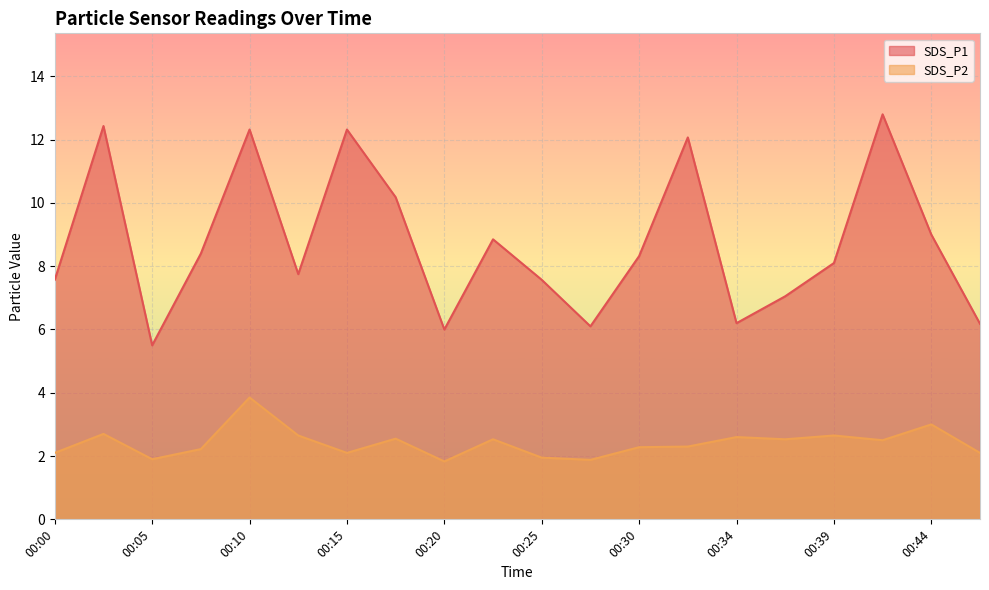

Reading left to right, extract all data points from this chart.

SDS_P1: 00:00=7.6	00:03=12.4	00:05=5.5	00:08=8.4	00:10=12.3	00:13=7.8	00:15=12.3	00:17=10.2	00:20=6.0	00:22=8.8	00:25=7.6	00:27=6.1	00:30=8.3	00:32=12.1	00:34=6.2	00:37=7.0	00:39=8.1	00:42=12.8	00:44=9.0	00:47=6.2
SDS_P2: 00:00=2.1	00:03=2.7	00:05=1.9	00:08=2.2	00:10=3.9	00:13=2.6	00:15=2.1	00:17=2.5	00:20=1.8	00:22=2.5	00:25=1.9	00:27=1.9	00:30=2.3	00:32=2.3	00:34=2.6	00:37=2.5	00:39=2.6	00:42=2.5	00:44=3.0	00:47=2.1